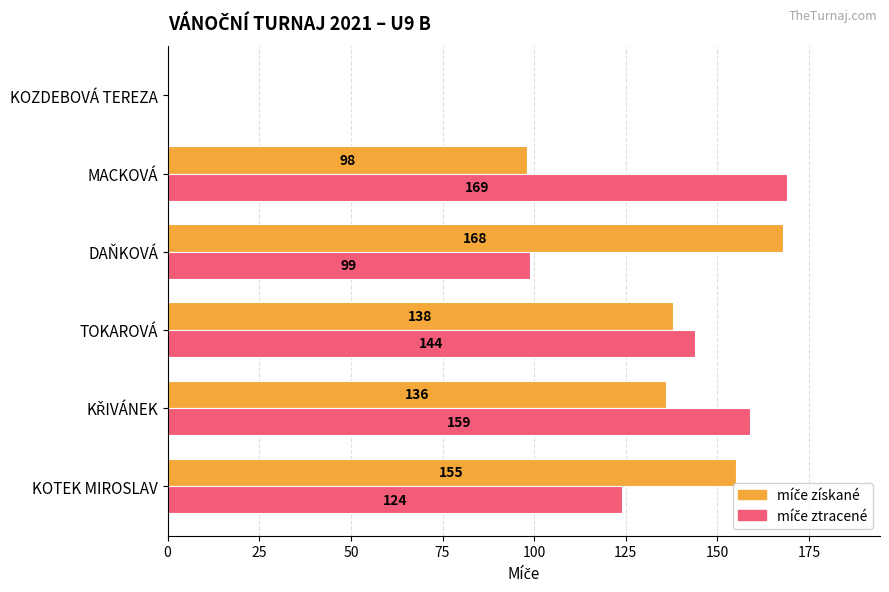

What is the total value across all series at MACKOVÁ?

267